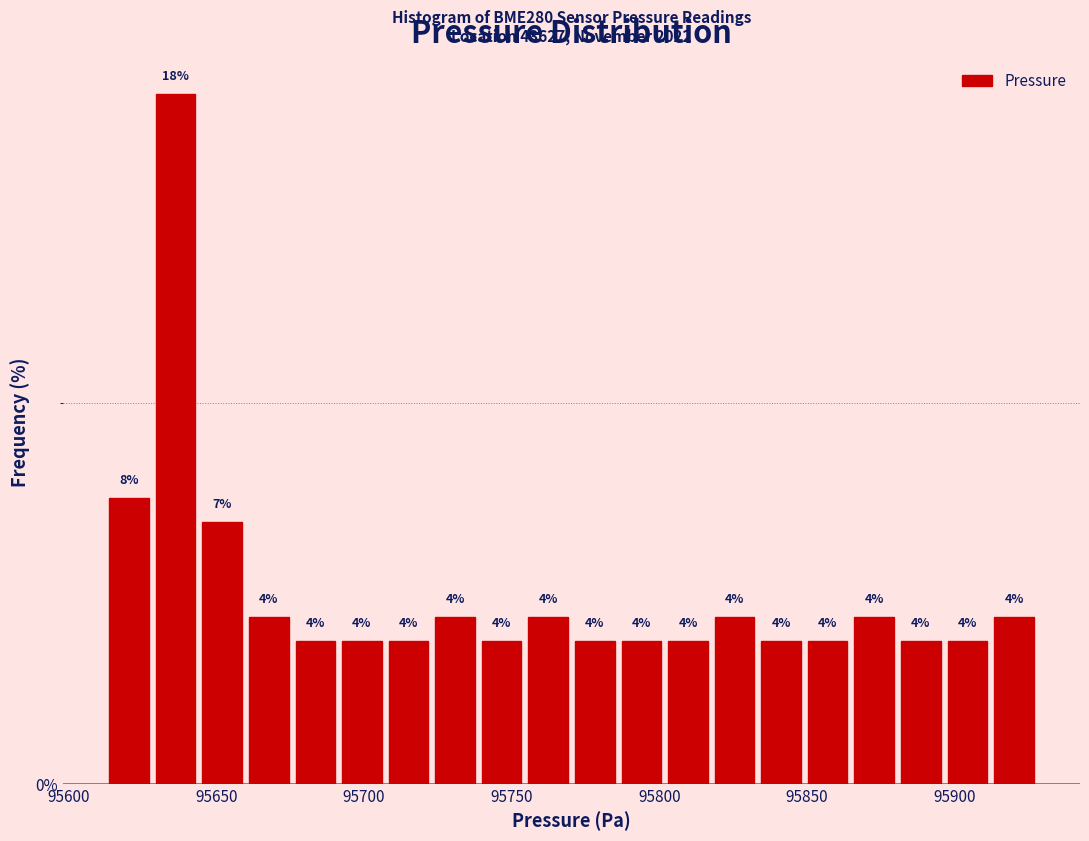

Read against the x-axis, roughly where is the centre of the tallest bar?

95635